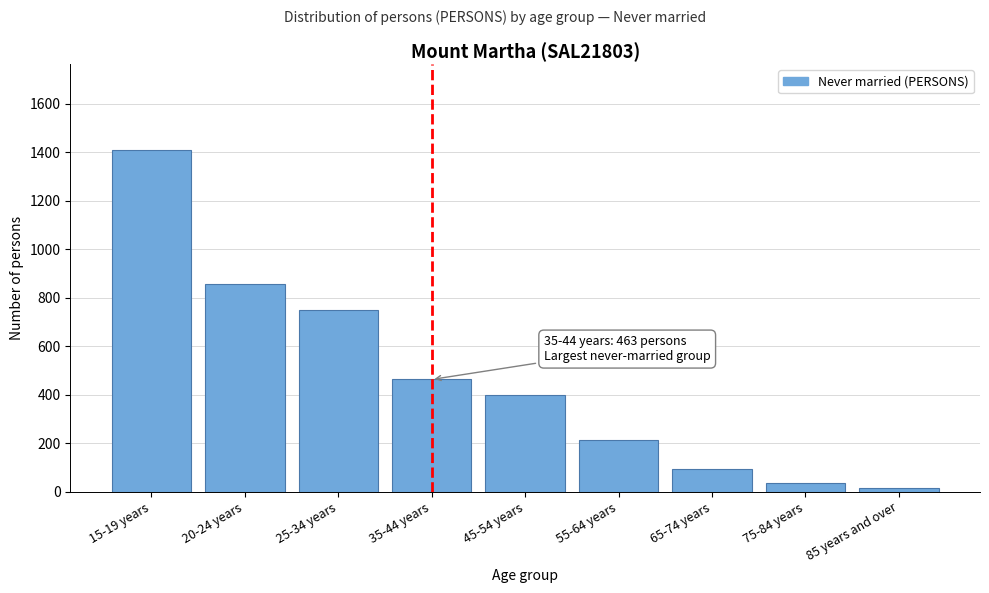

Reading left to right, what are all the values shown in this chart?

15-19 years=1411	20-24 years=858	25-34 years=750	35-44 years=463	45-54 years=398	55-64 years=214	65-74 years=93	75-84 years=37	85 years and over=14